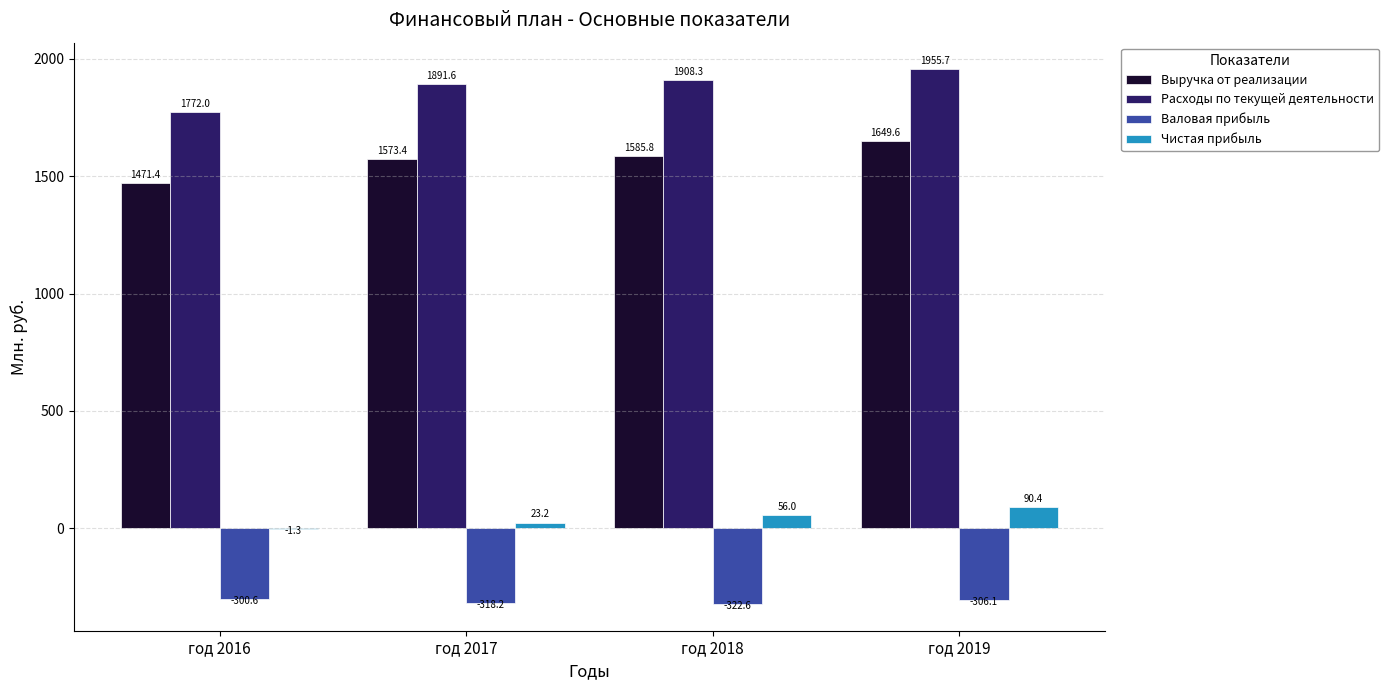

What are all the series names shown in the legend?

Выручка от реализации, Расходы по текущей деятельности, Валовая прибыль, Чистая прибыль